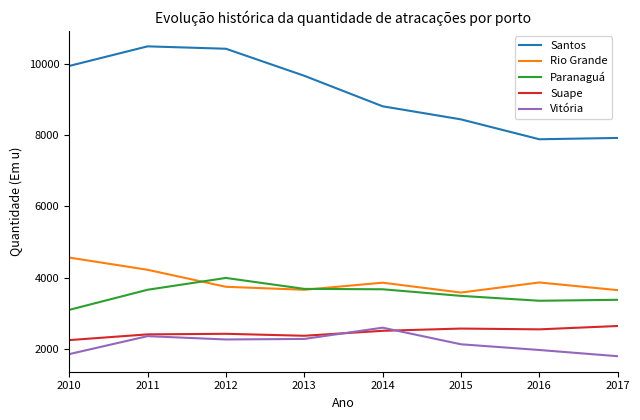

What is the total value across all series at 2013?

21669